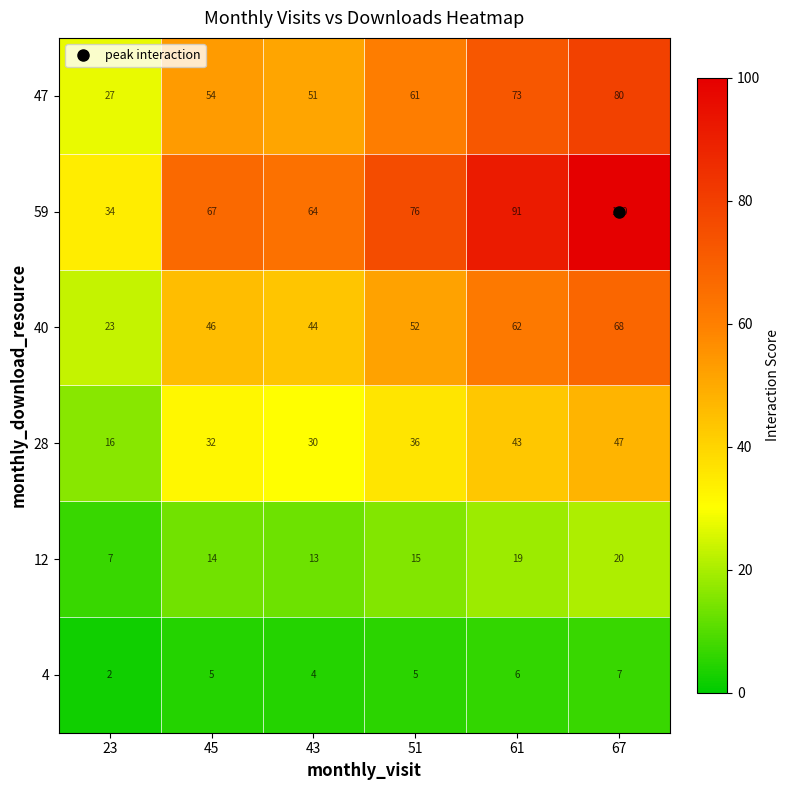

What is the smallest value displayed?

2